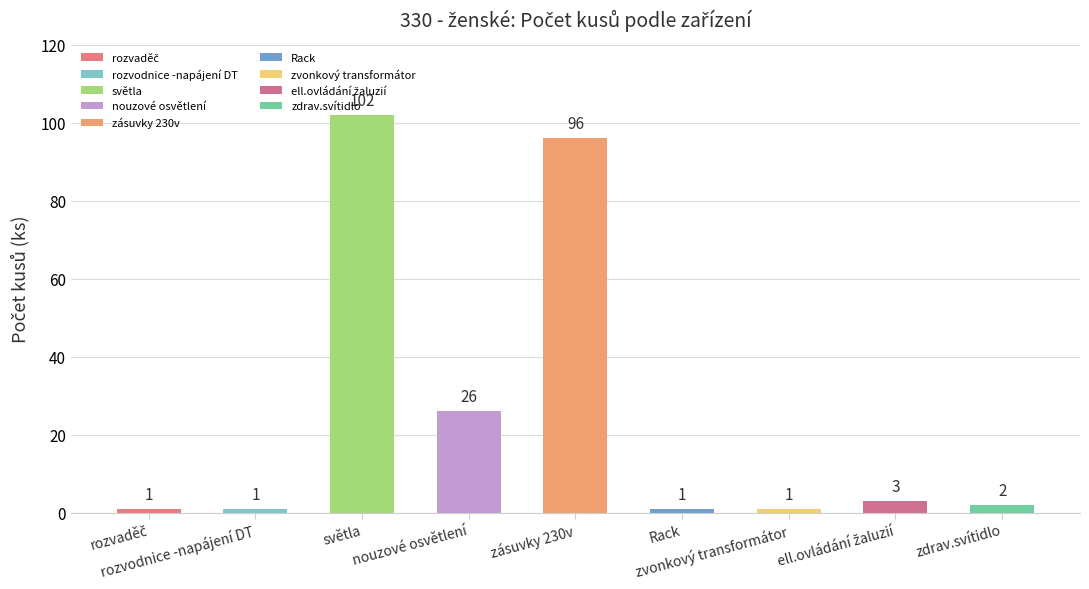

Between rozvodnice -napájení DT and zdrav.svítidlo, which is larger?

zdrav.svítidlo